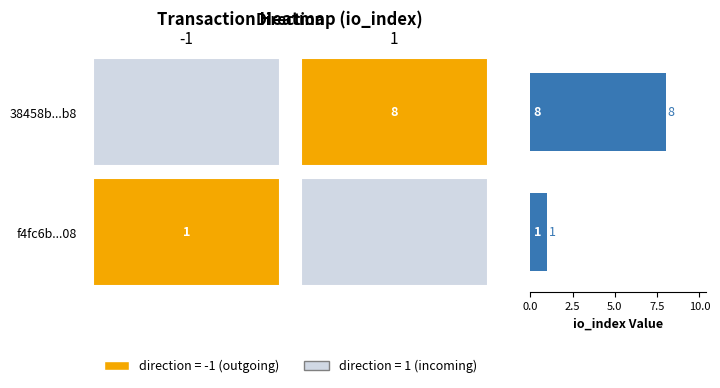

What is the maximum value shown in the chart?

8